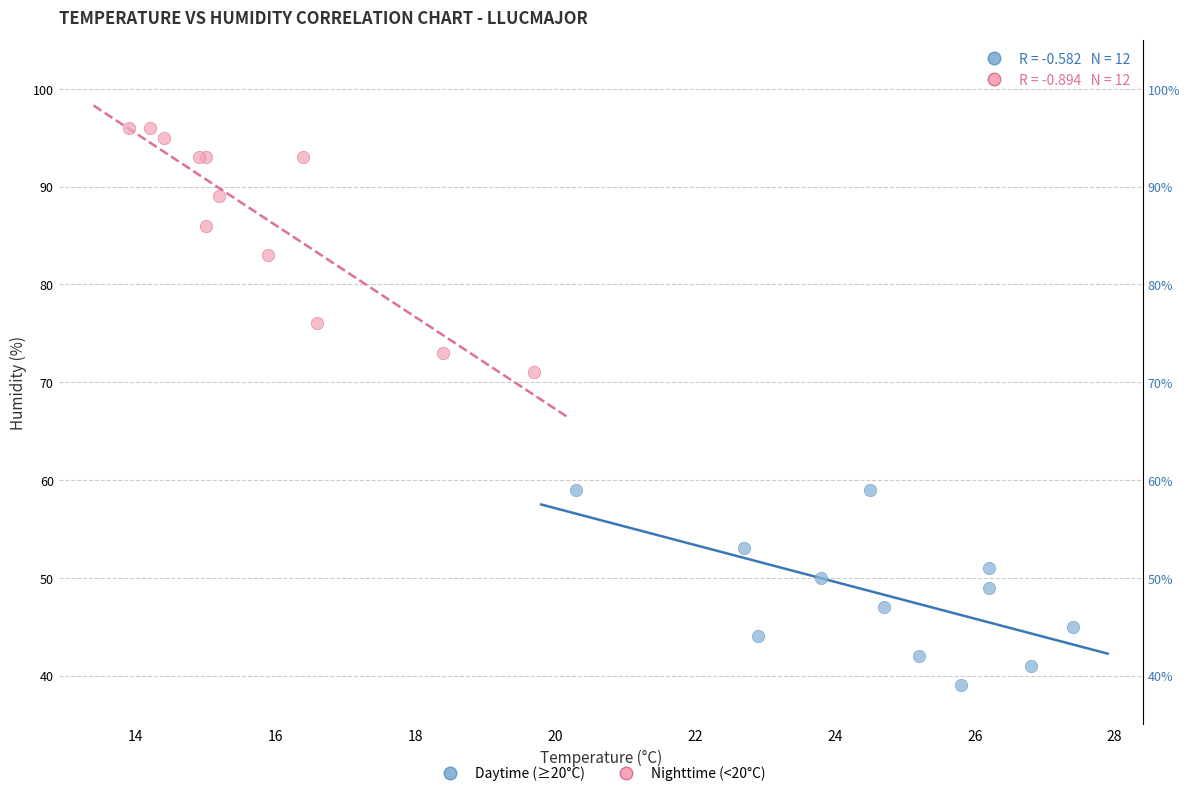

Which series contains the highest Y value?

Nighttime (<20°C)